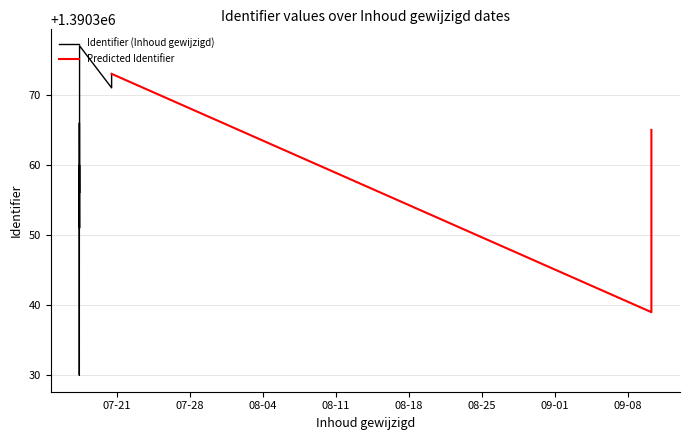

What is the difference between the maximum and minimum values?

47